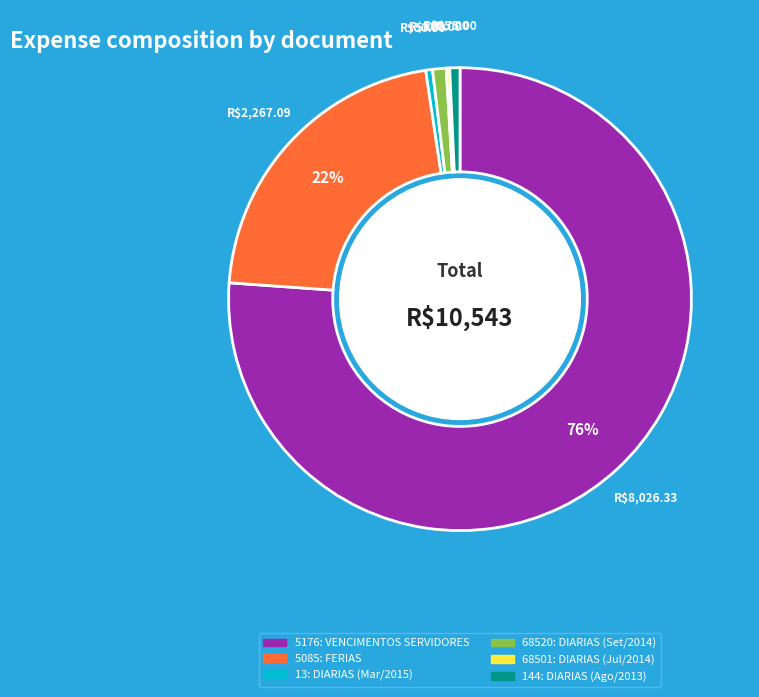

True or false: 68520 accounts for 6% of the total.

False